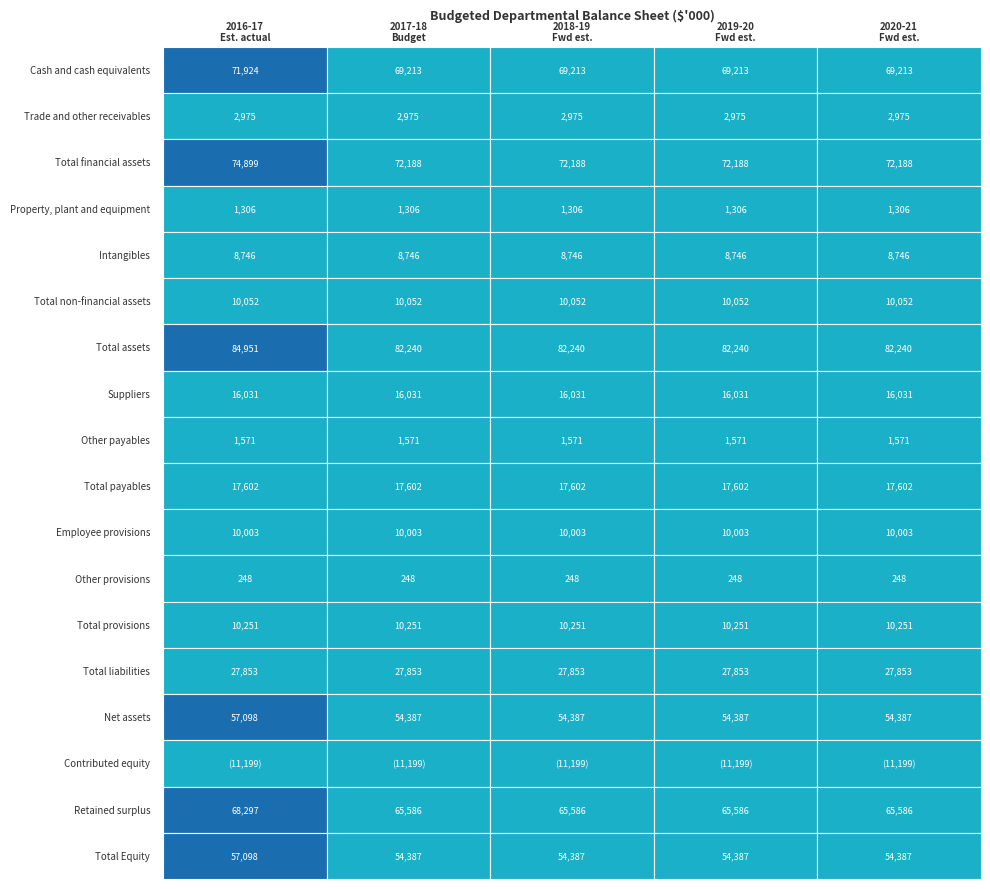

What is the minimum value for Total non-financial assets?

10052